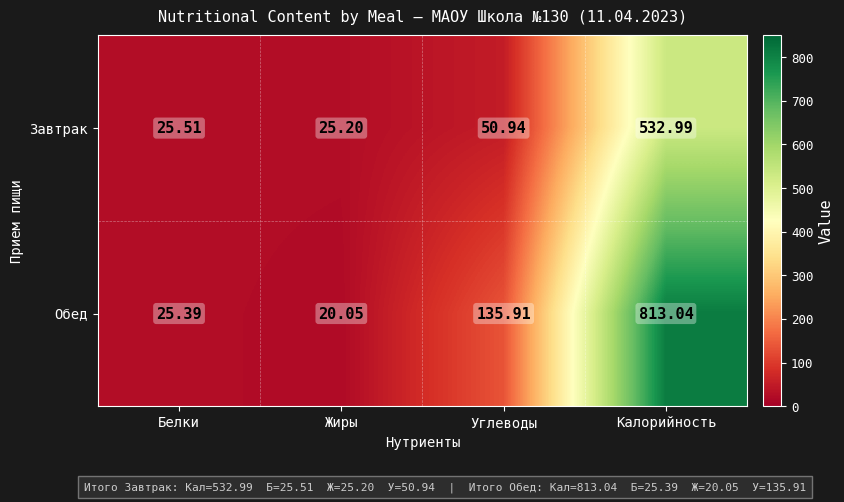

List the series in order of their peak value, lowest first.

Завтрак, Обед